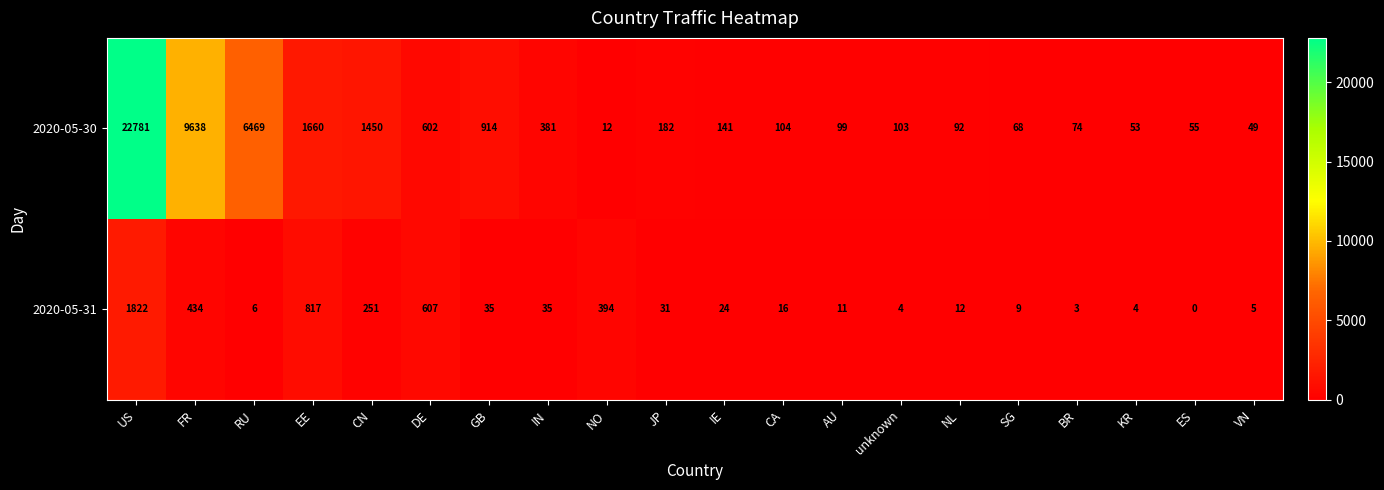

Rank the series by their maximum value, from highest to lowest.

2020-05-30, 2020-05-31